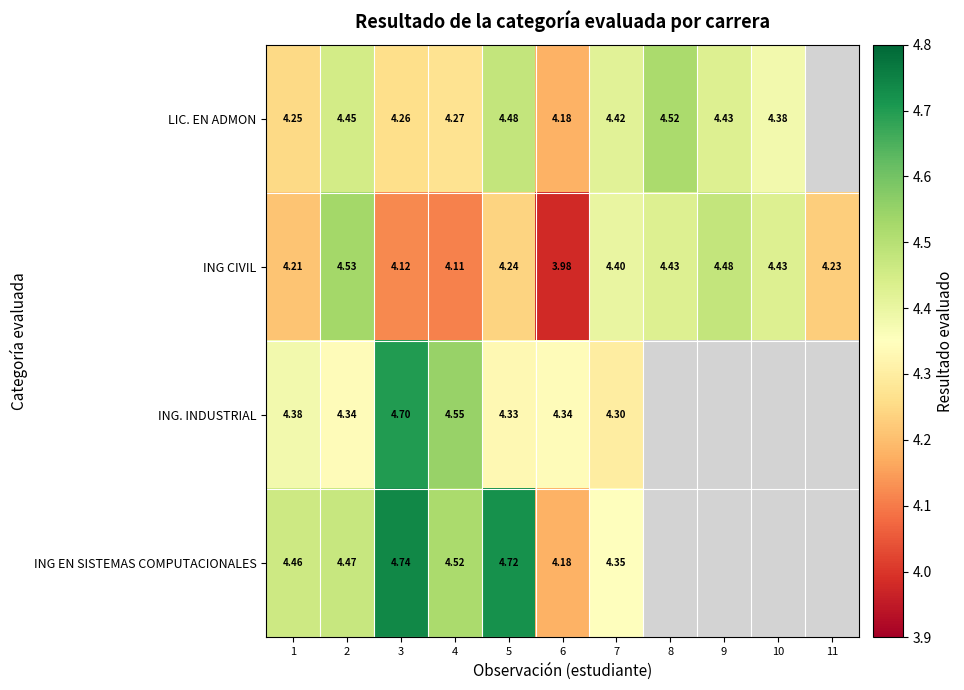

At how many categories does at least one series exceed 4?

11